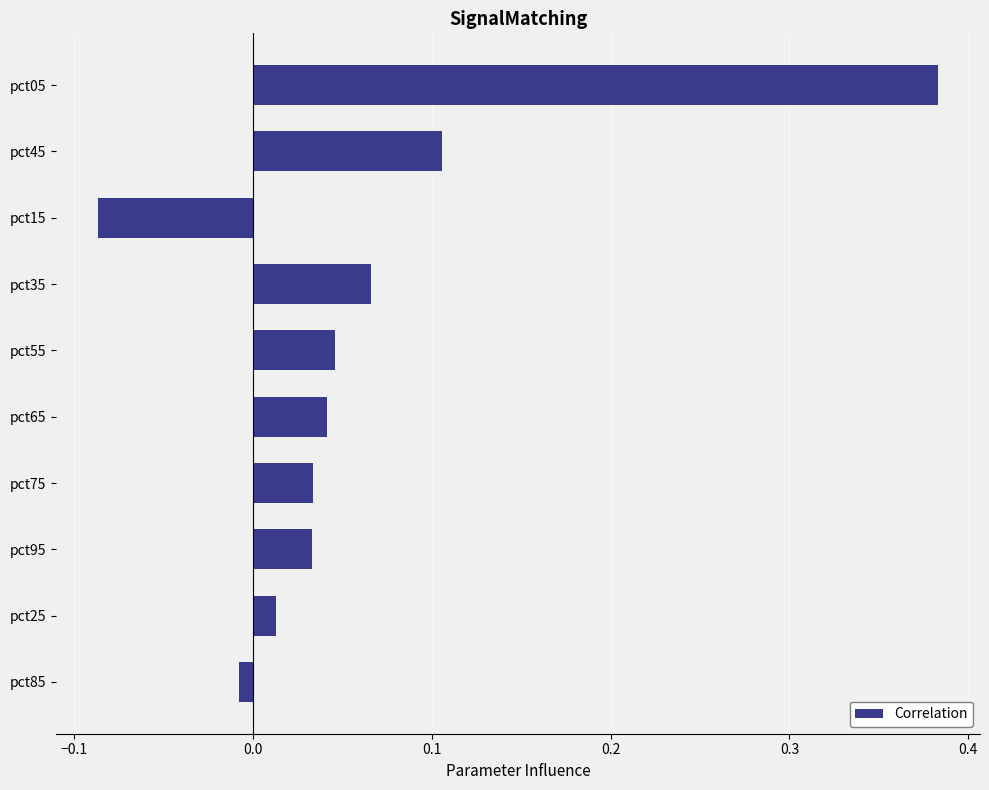

True or false: the data shows 0.6 at pct05.

False